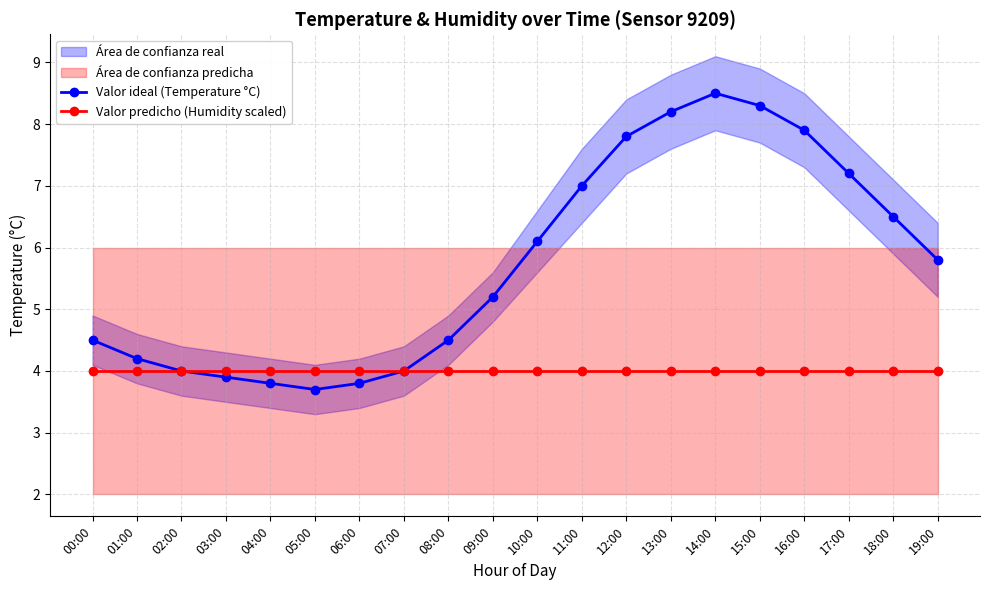

At which category is the sum across all series the highest?

14:00